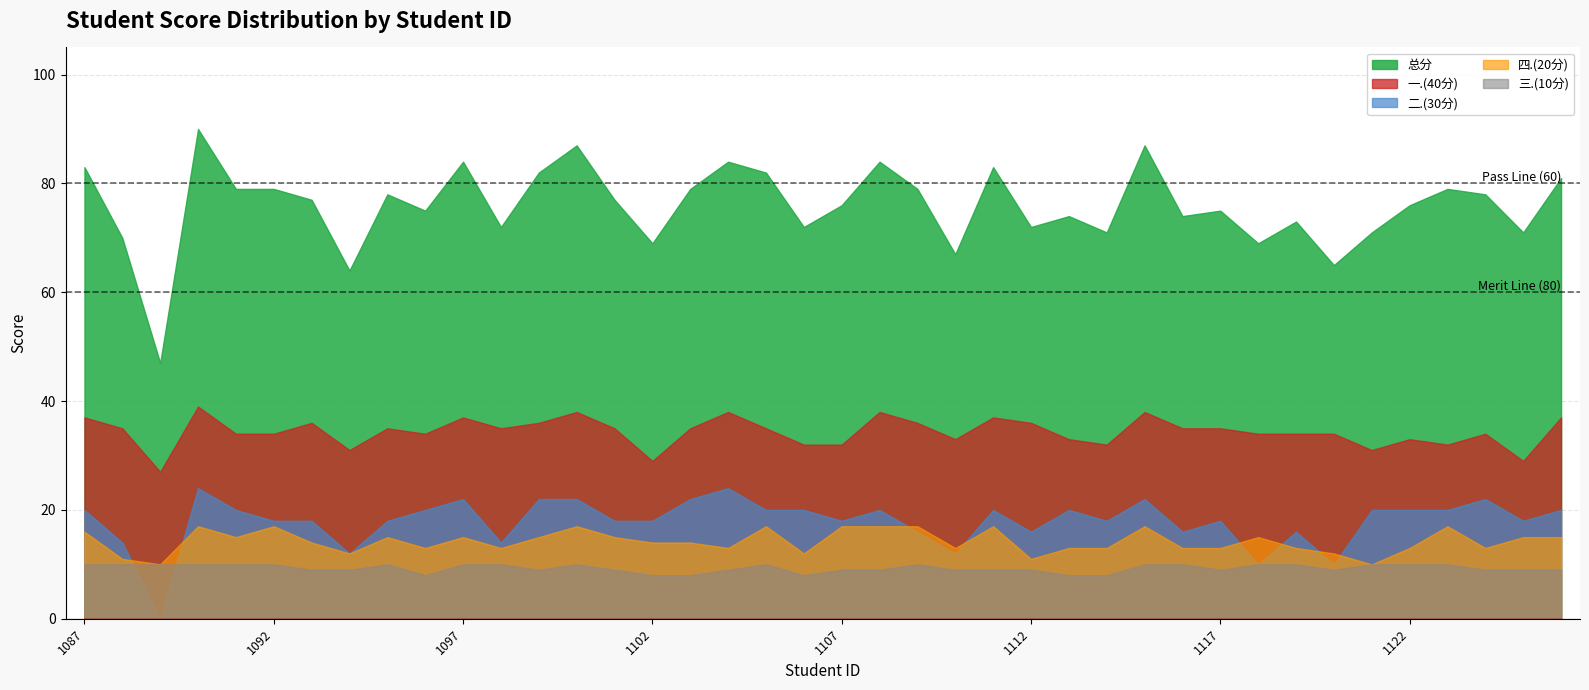

How many interior local valleys does the 总分 series have?

13